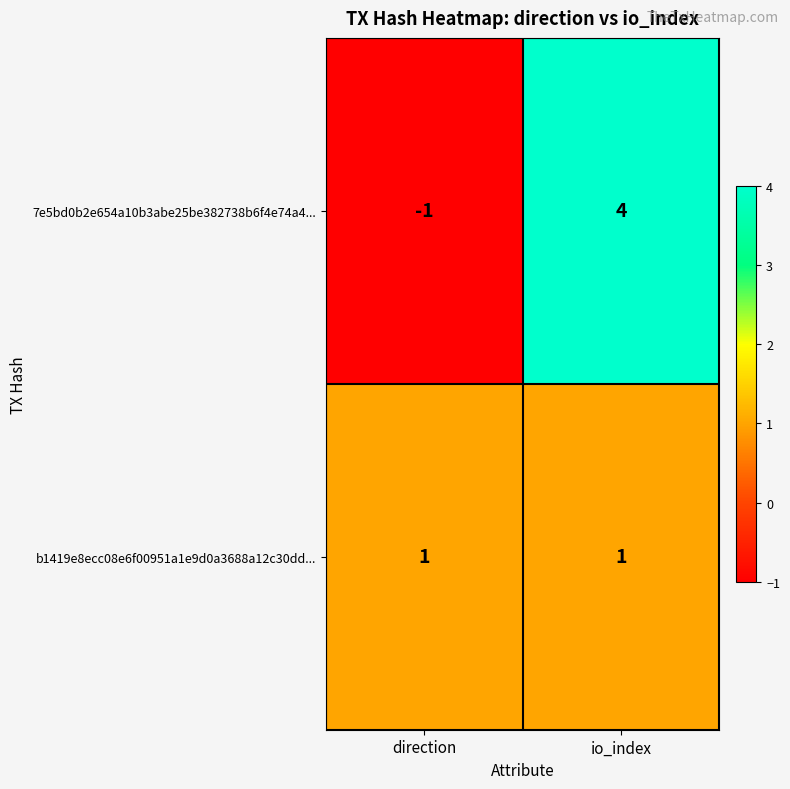

How many categories are shown in the chart?

2